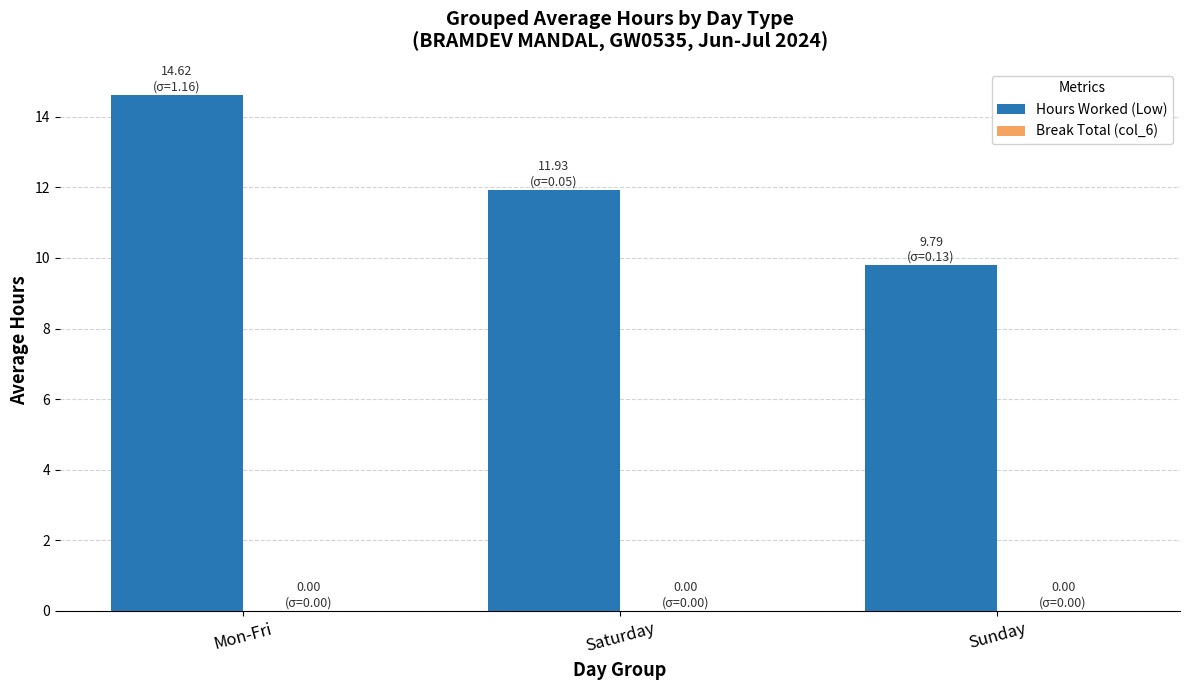

Where does the data first go above 11?

Mon-Fri